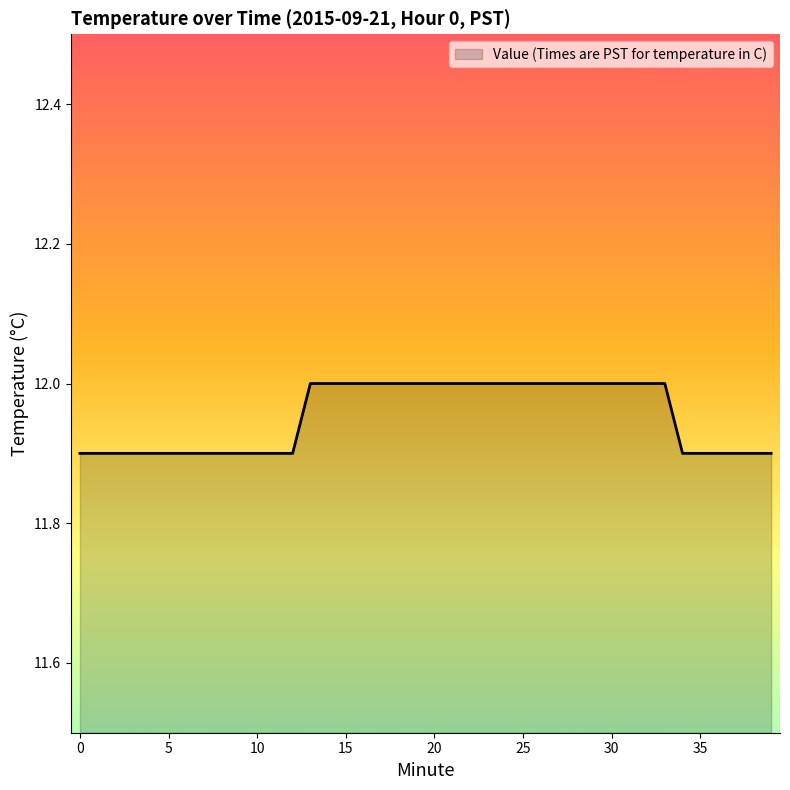

What is the maximum value shown in the chart?

12.0